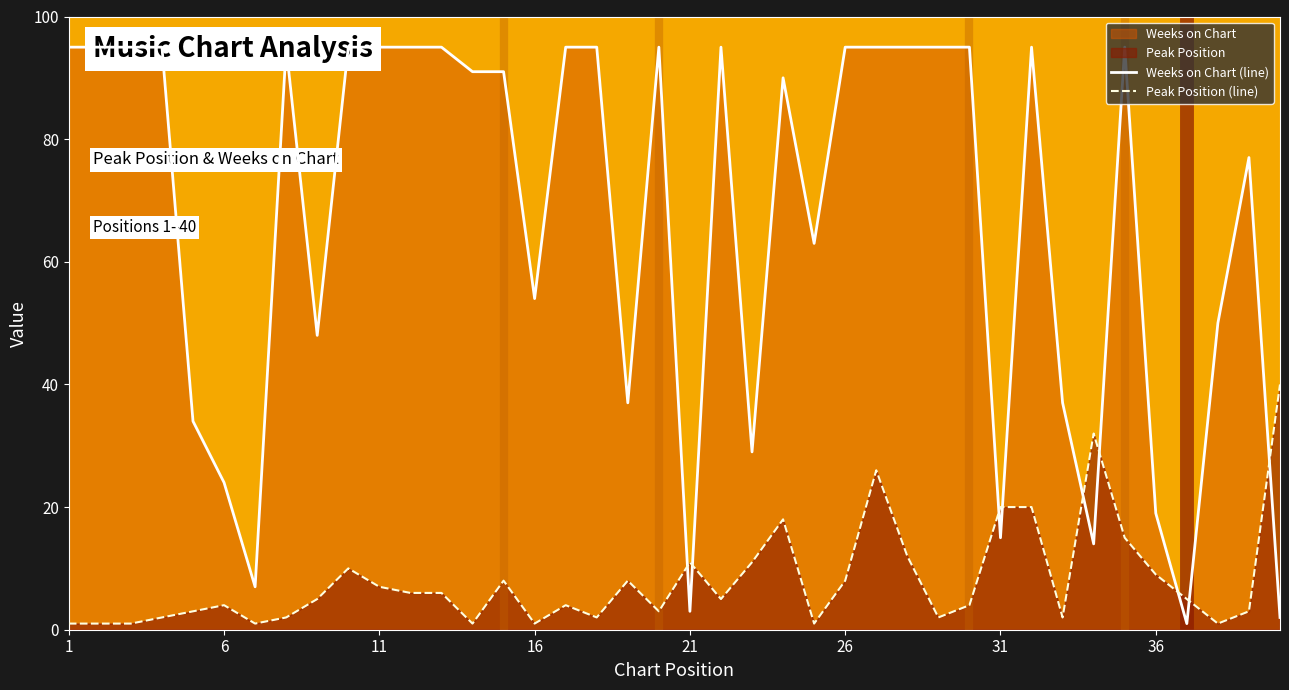

How many values in the Peak Position (line) series are below 5?

19